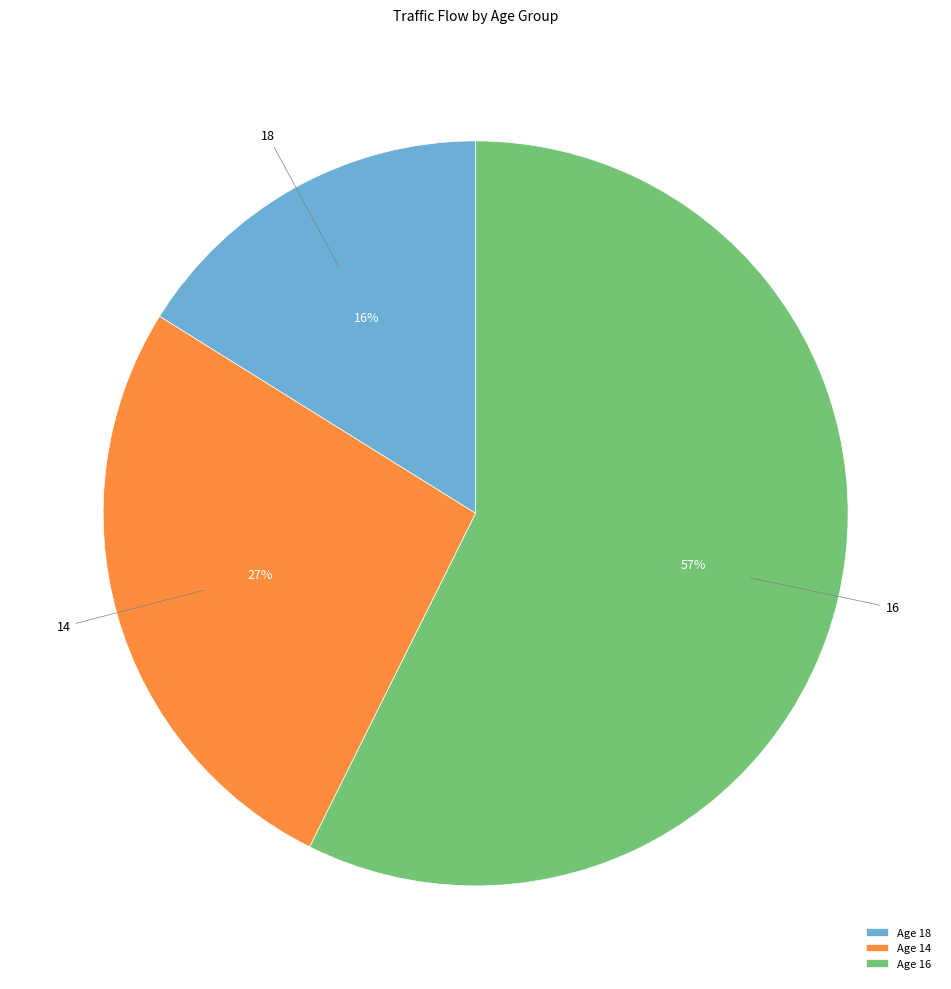

Do 18 and 14 together represent more than half of the pie?

No